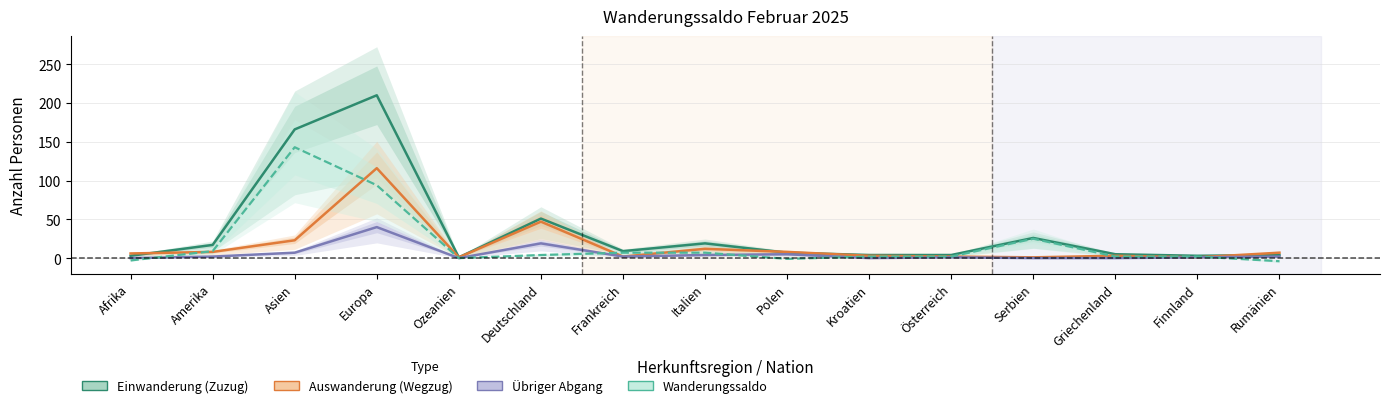

At which category is the sum across all series the highest?

Europa